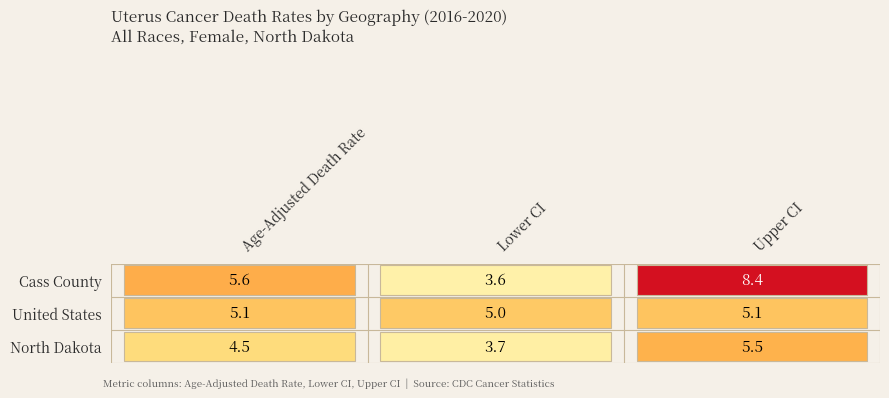

Count the number of categories in the chart.

3